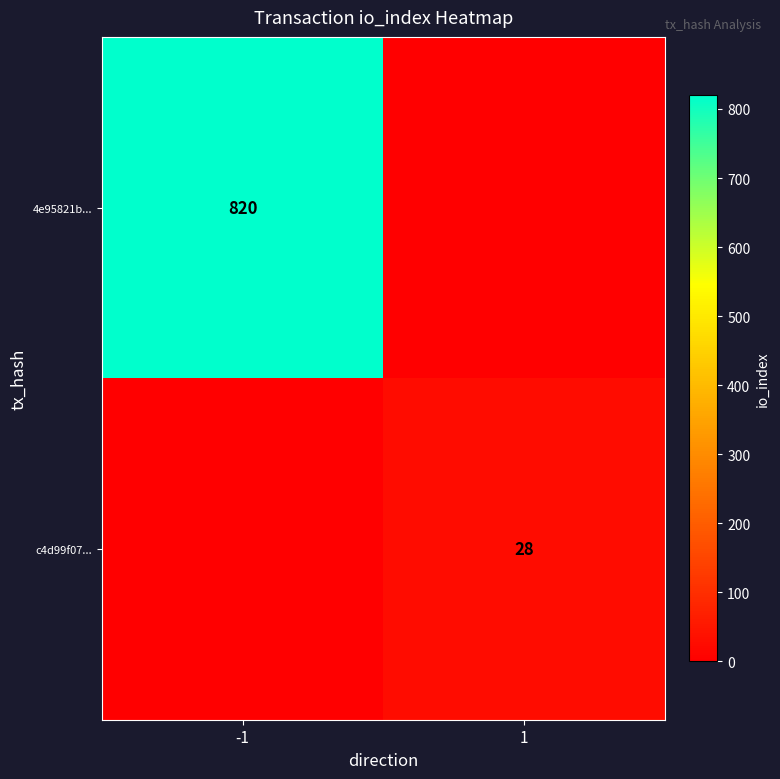

At how many categories does at least one series exceed 107?

1